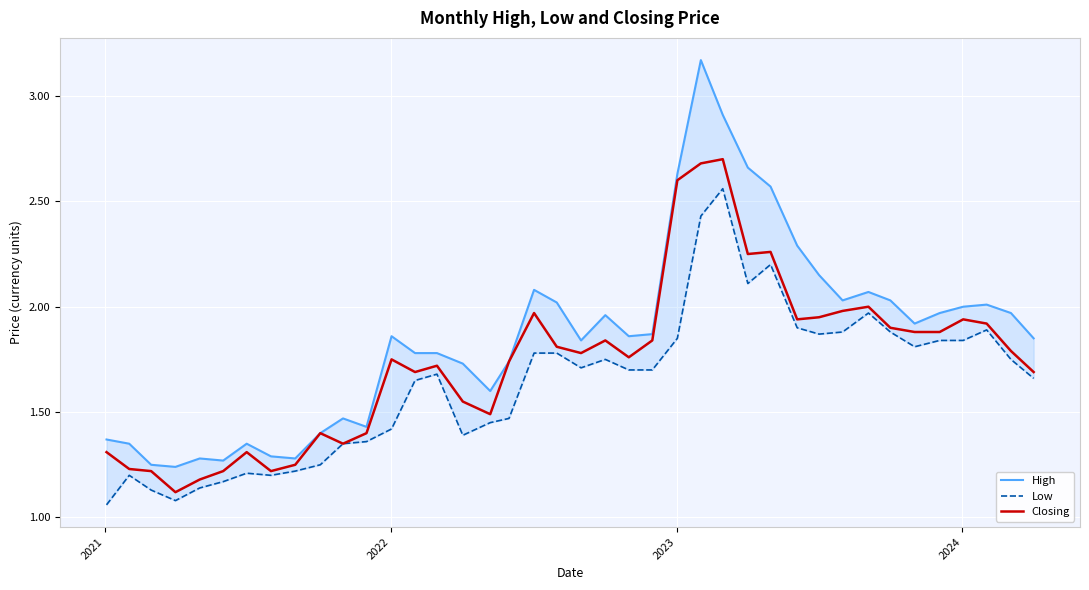

What is the minimum value for Closing?

1.1